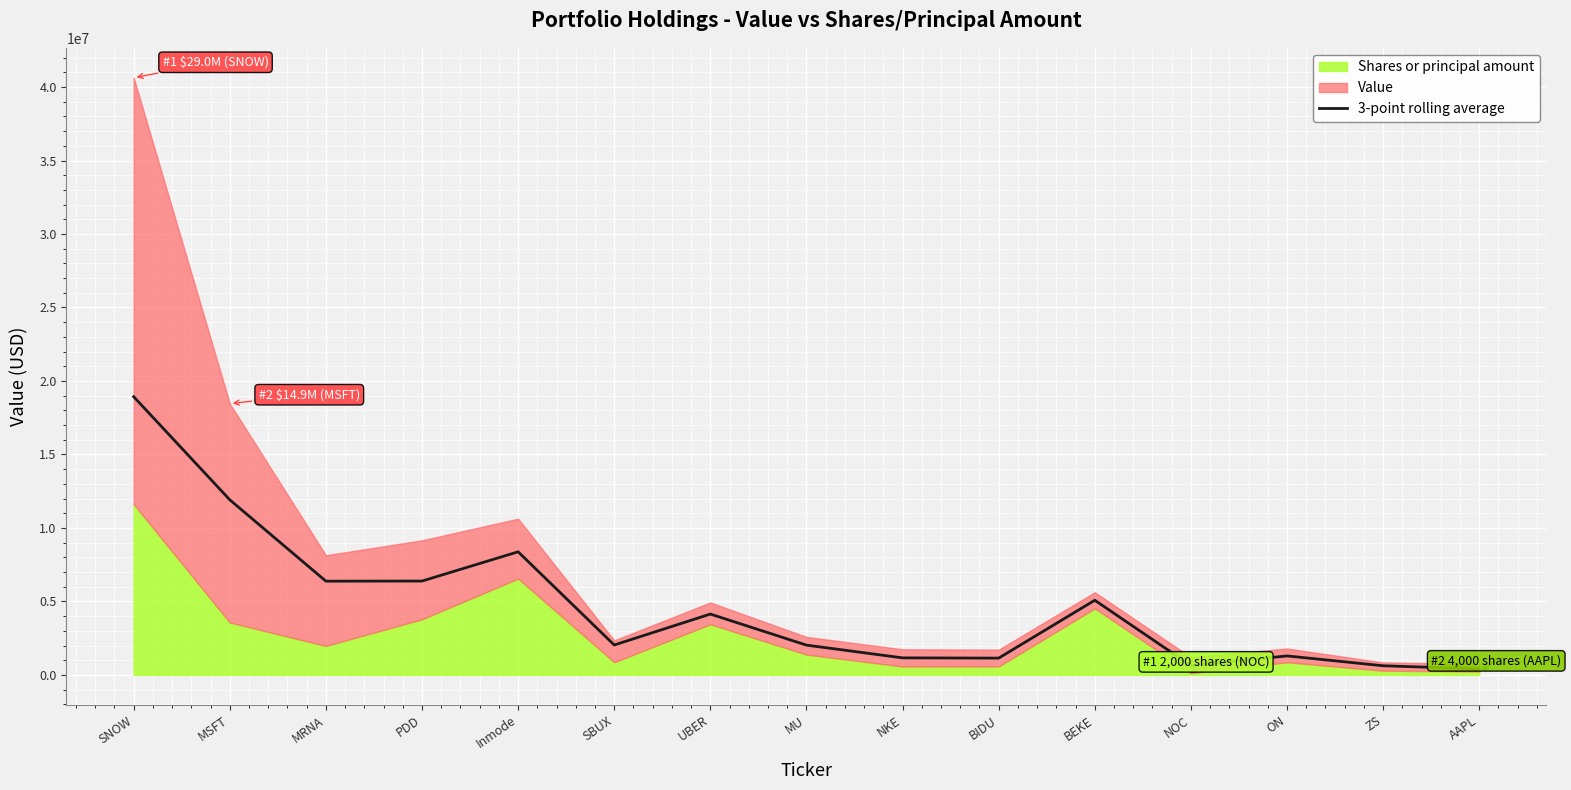

How many lines are shown in the chart?

1